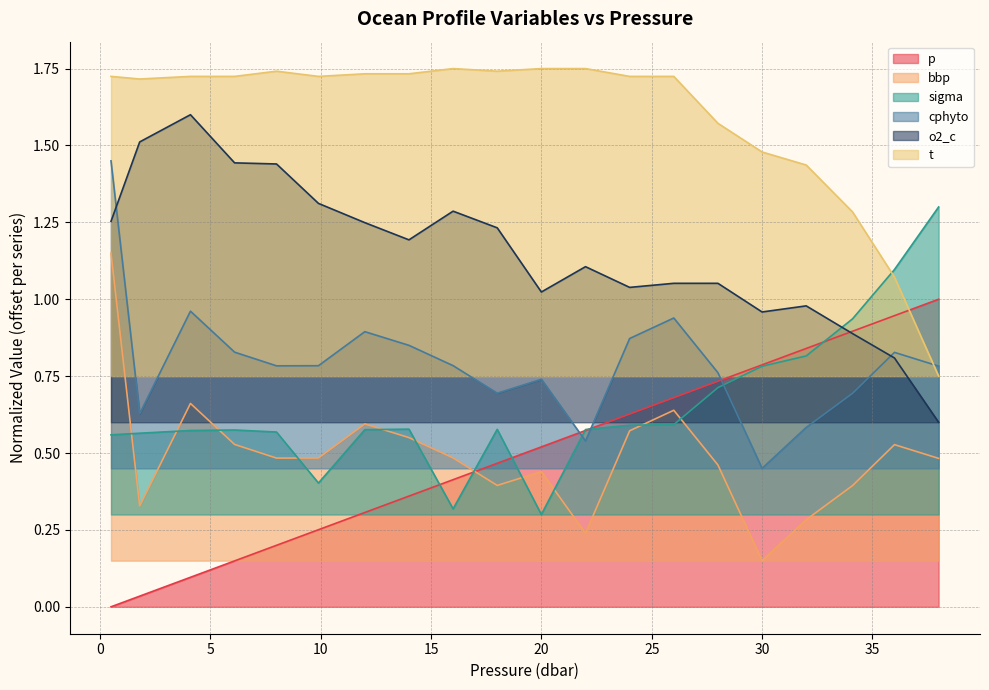

True or false: o2_c has a value of 0.6 at 38.0.

True